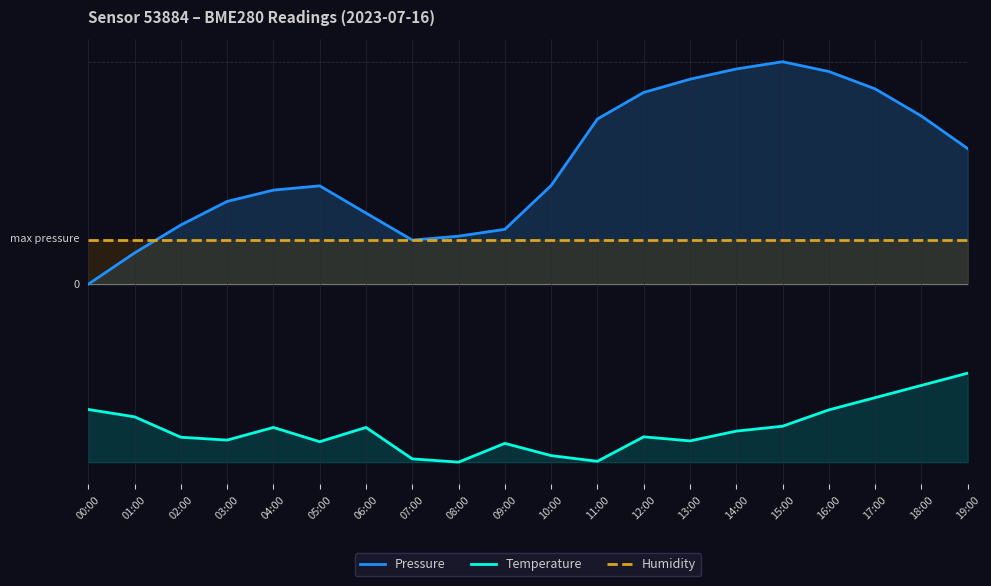

What are all the series names shown in the legend?

Pressure, Temperature, Humidity